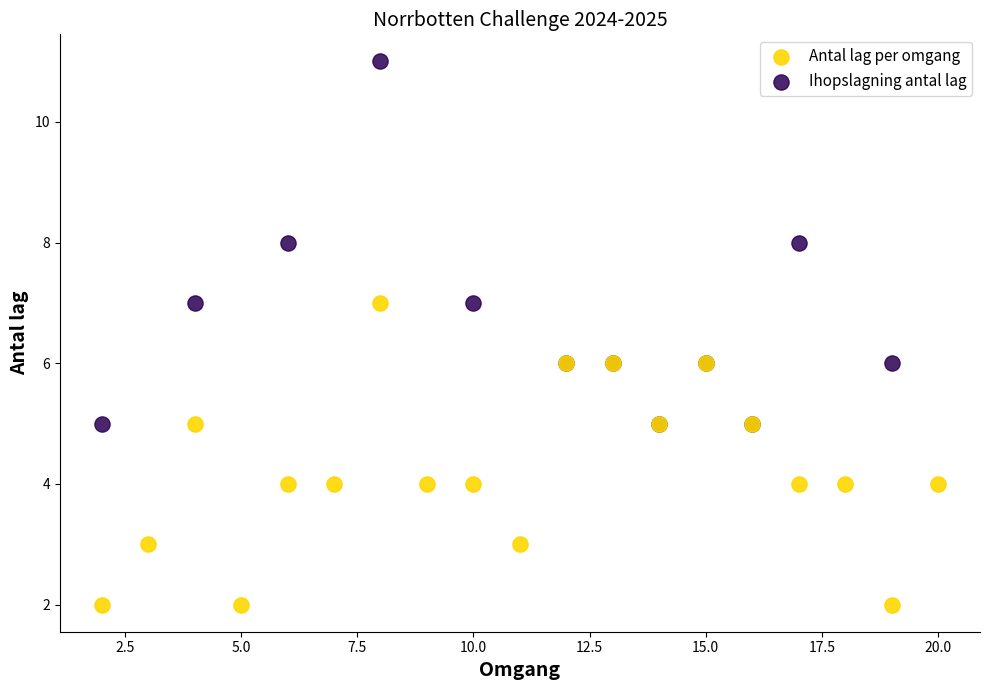

Which series has the largest Y range (max minus min)?

Ihopslagning antal lag